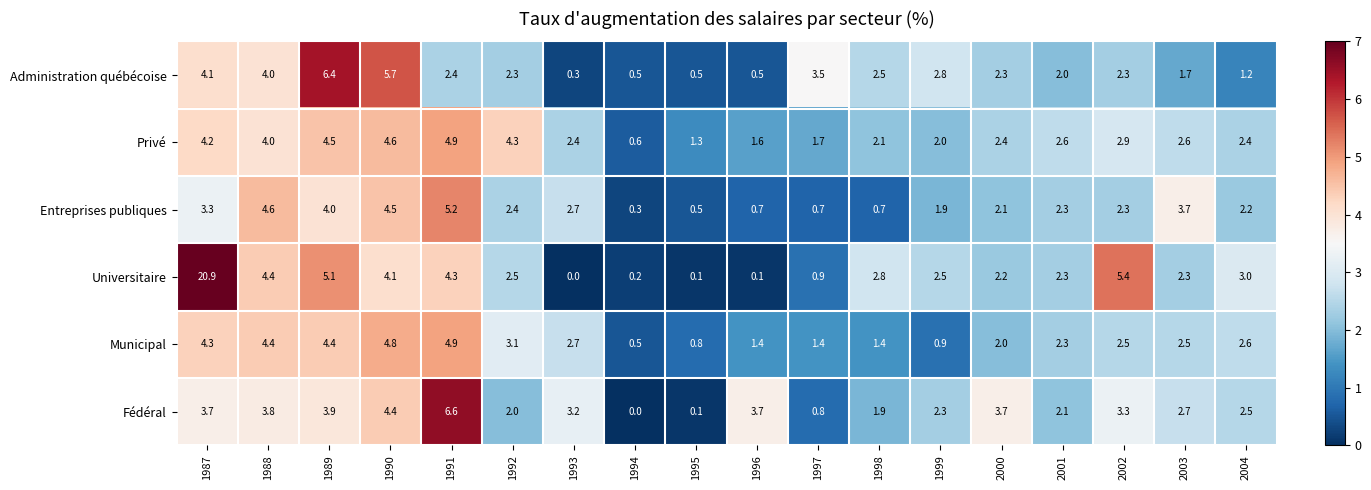

What is the difference between the maximum and minimum values in the Municipal series?

4.4